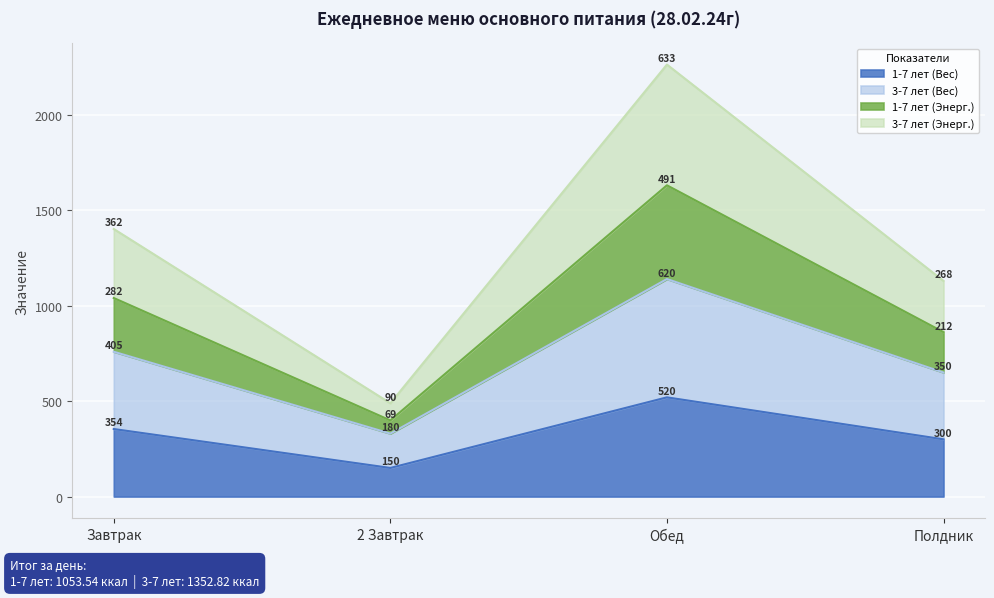

At which category does 3-7 лет (Вес) reach its first local valley?

2 Завтрак